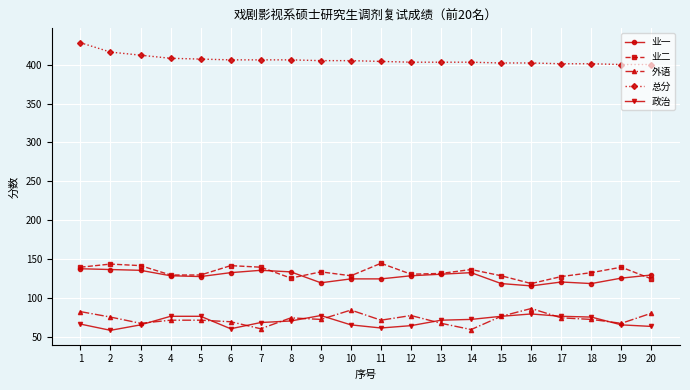

Does the chart display data point markers on the line(s)?

Yes